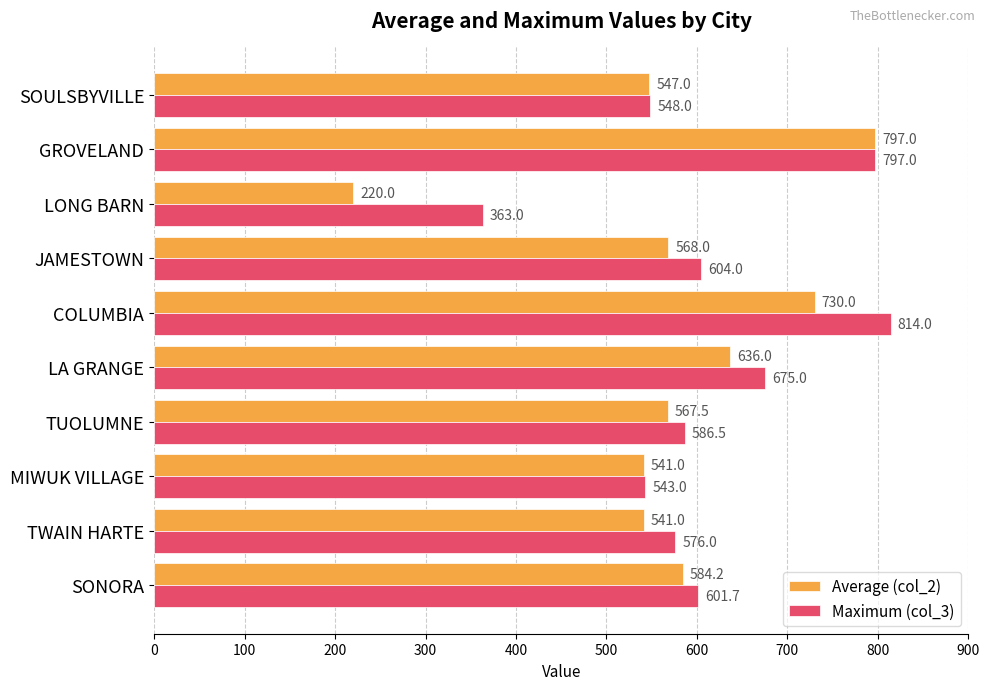

At how many categories does at least one series exceed 359?

10